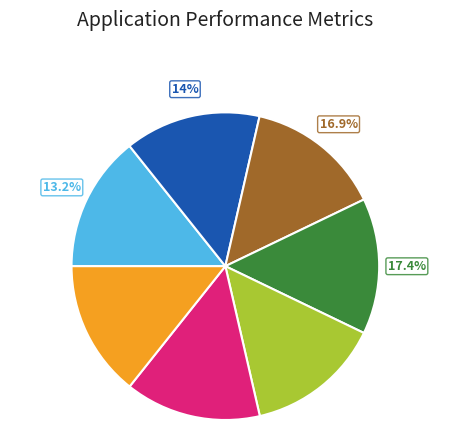

How many slices are in this pie chart?

7